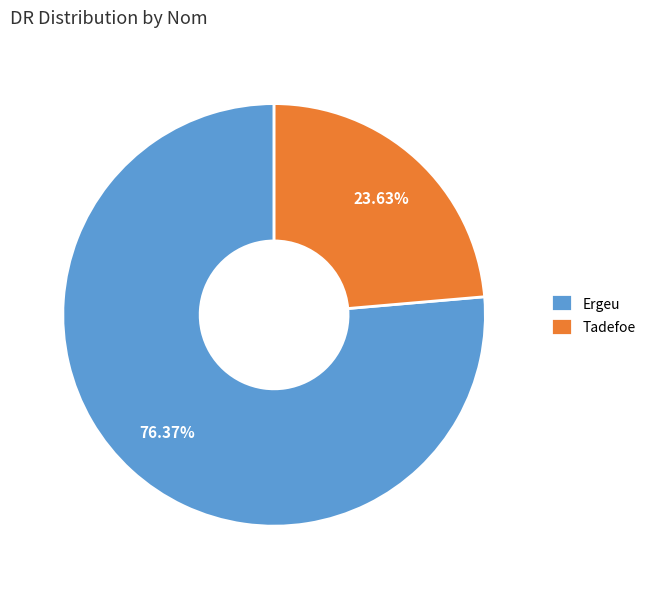

The Tadefoe slice represents 24% of the pie. True or false?

True